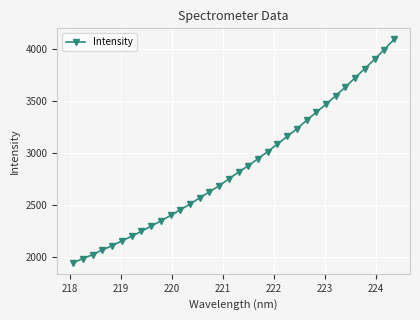

What is the value of the 30th point from the left?

3722.8